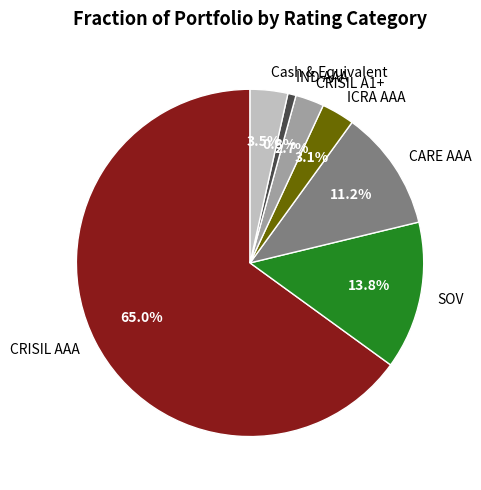

How many segments does this pie chart have?

7